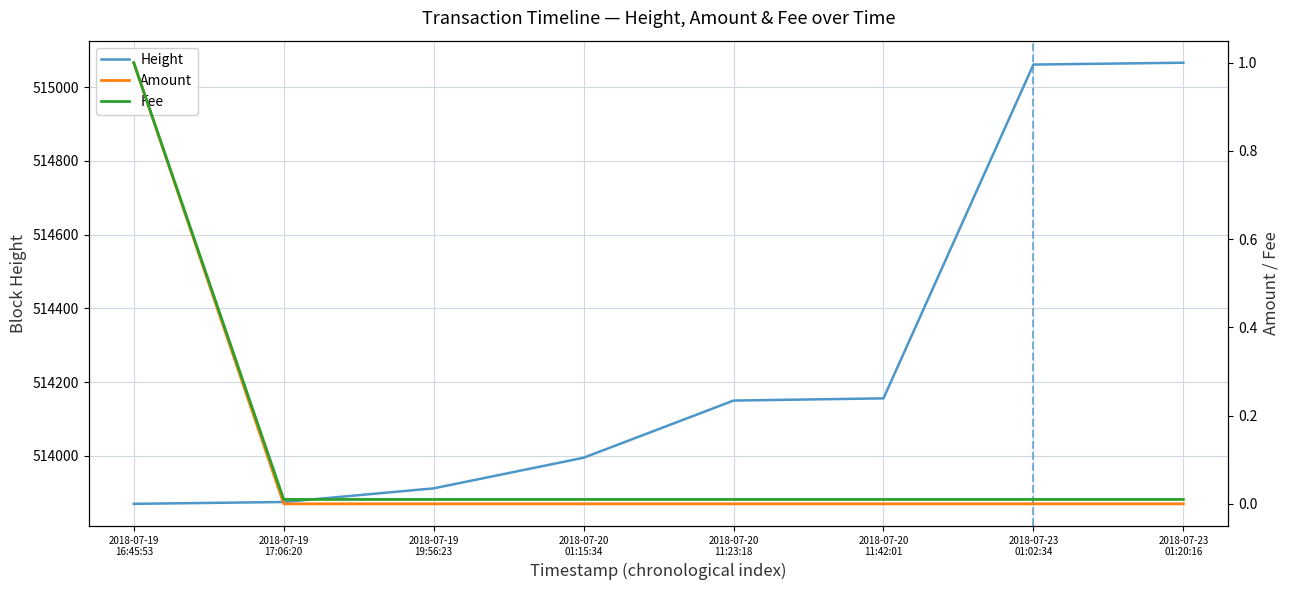

Is the value of Height at 2018-07-23
01:02:34 greater than the value of Fee at 2018-07-19
19:56:23?

Yes